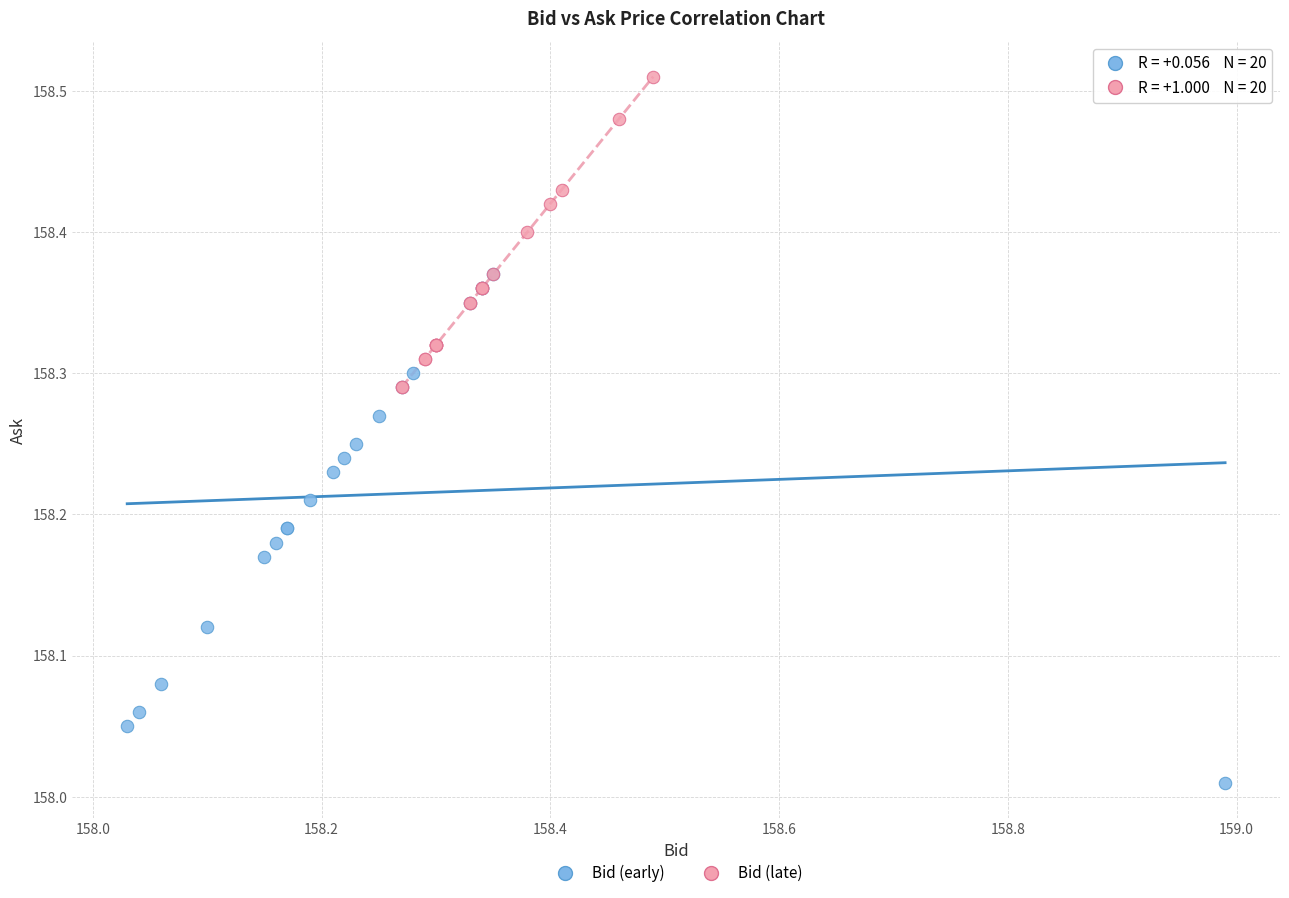

Which series has the widest spread of Y values?

Bid (early)